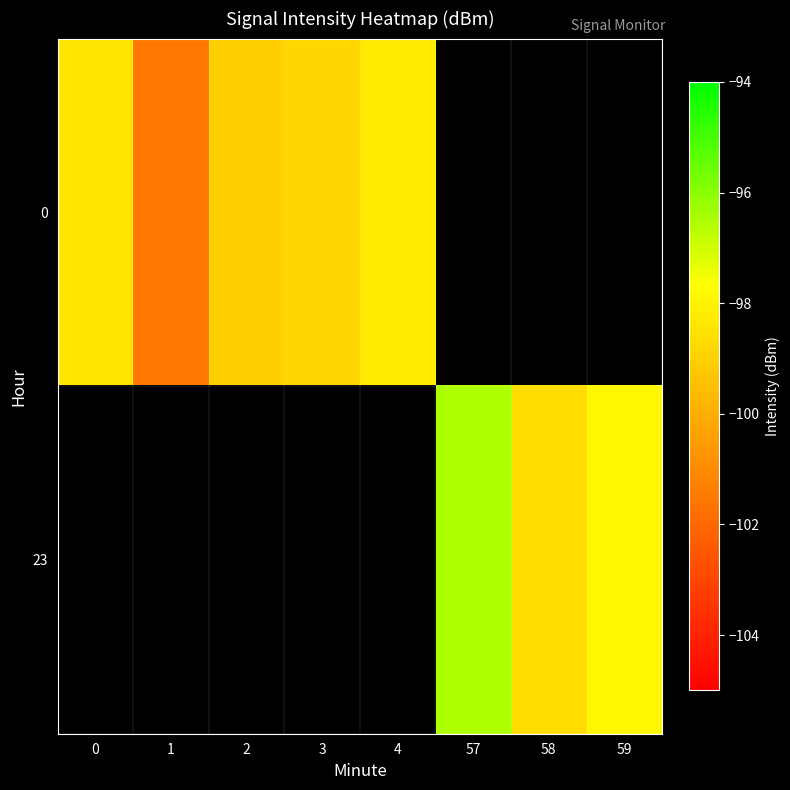

The row_1 series shows -96.5 at 57. True or false?

True